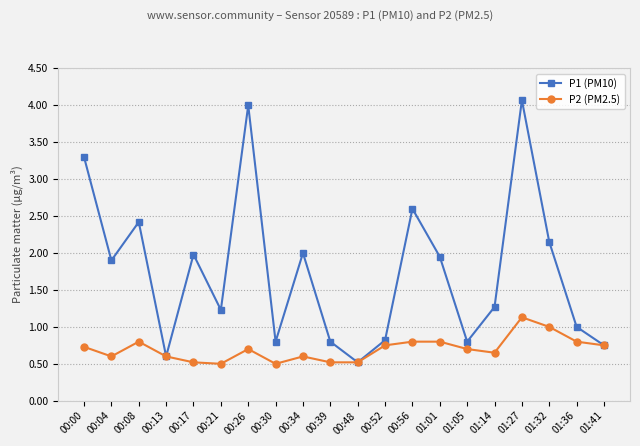

How many distinct data groups are displayed?

2